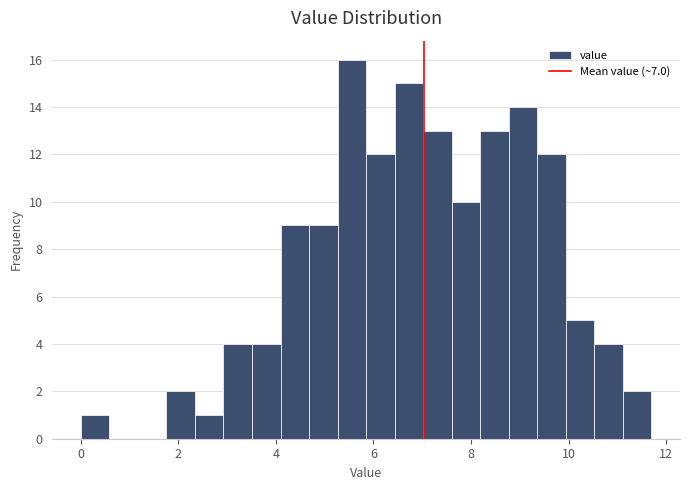

Around what value on the x-axis is the tallest bar? Give the approximate position of its centre, as read against the axis.

5.6